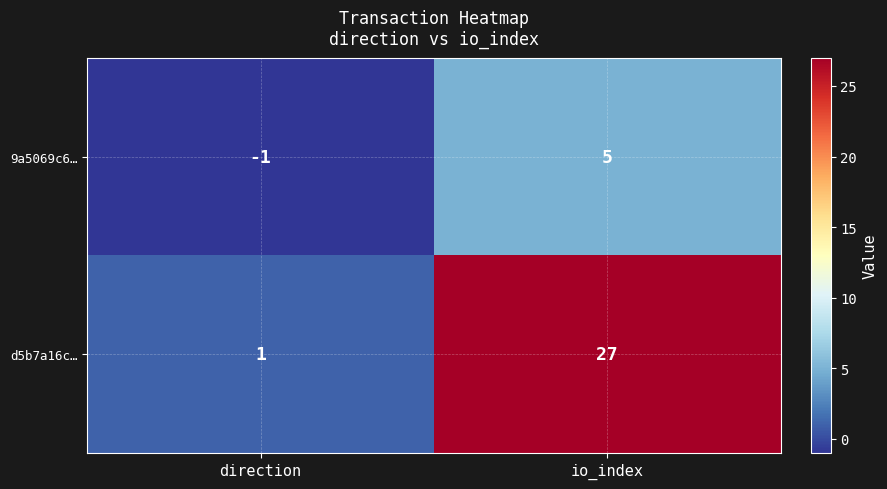

At which category is the sum across all series the highest?

io_index